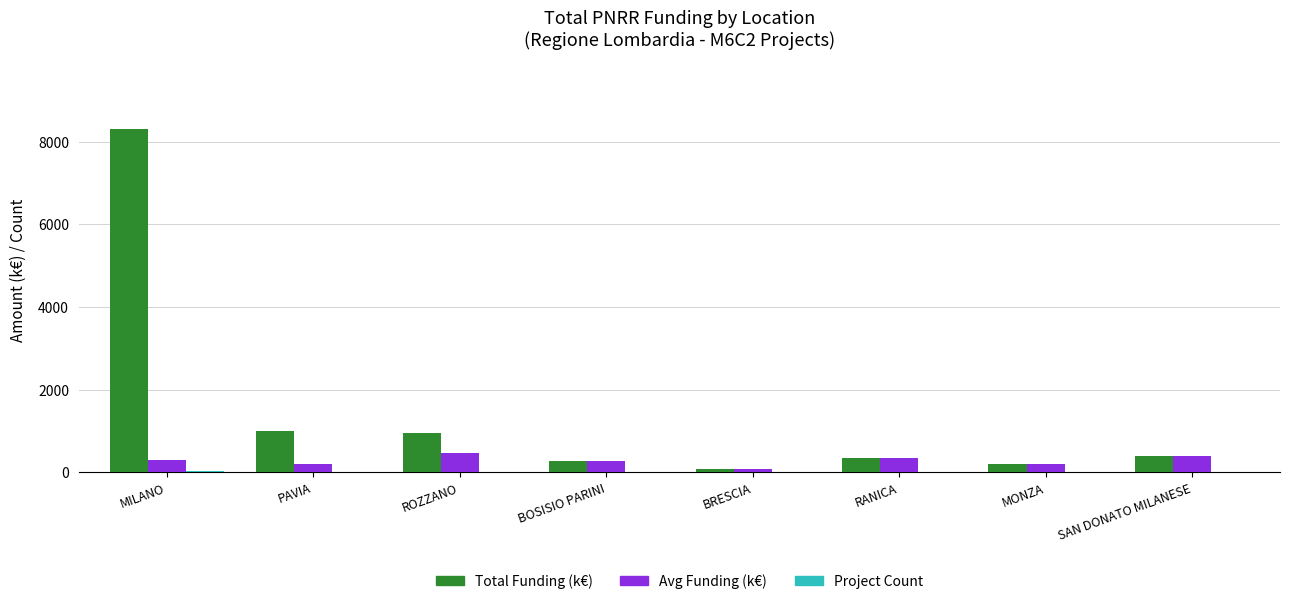

What is the sum of the Avg Funding (k€) values at PAVIA and MONZA?

397.9